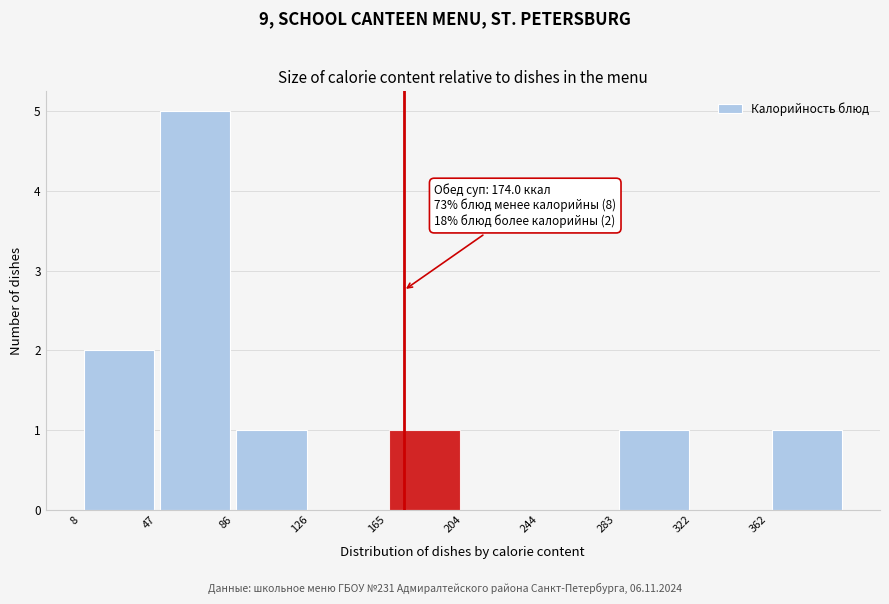

Over which range of the x-axis is the bar tallest?

45 to 85